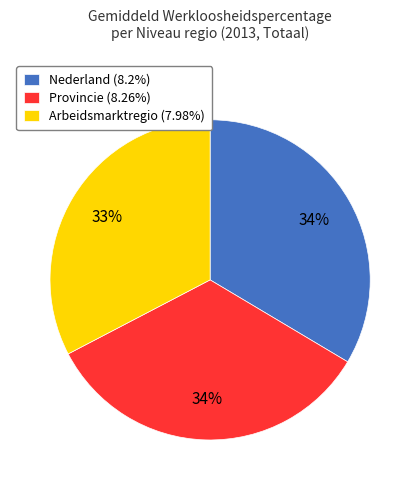

Does Arbeidsmarktregio represent more than half of the total?

No